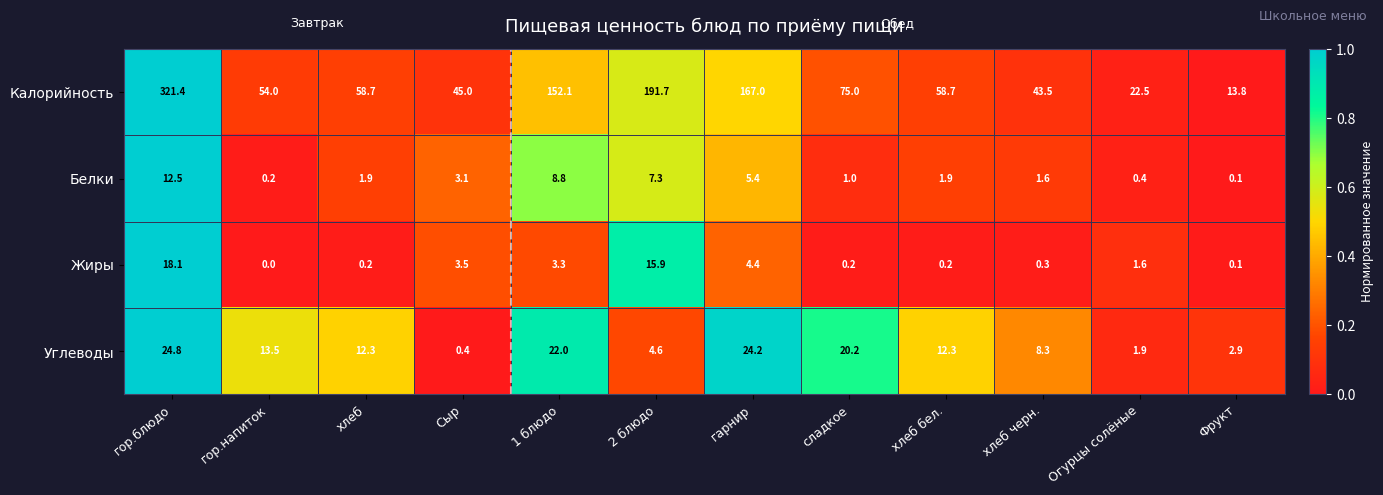

True or false: Белки has a value of 7.3 at 2 блюдо.

True